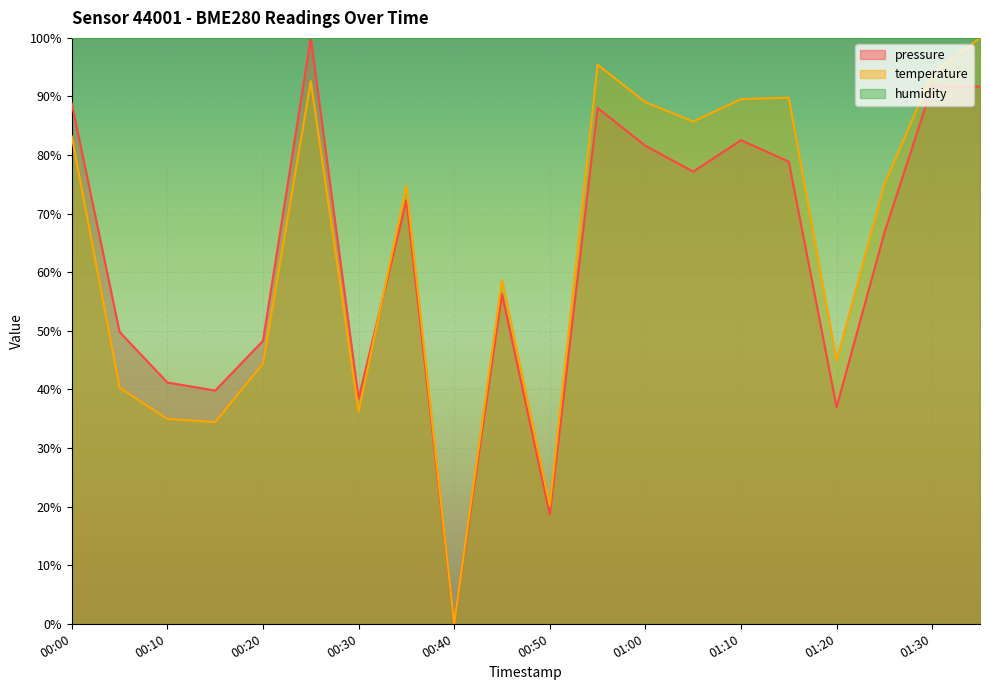

How many times do pressure and temperature cross each other?

1